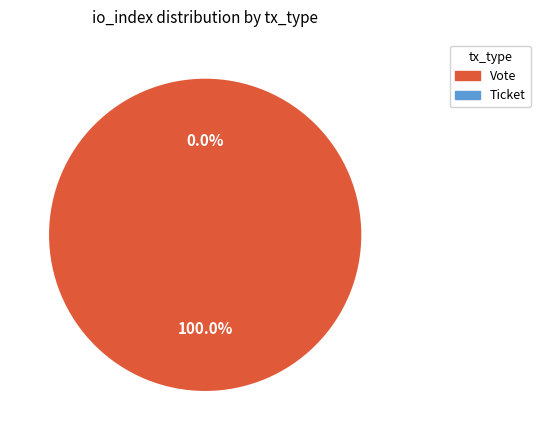

What percentage do Vote and Ticket together represent?

100.0%